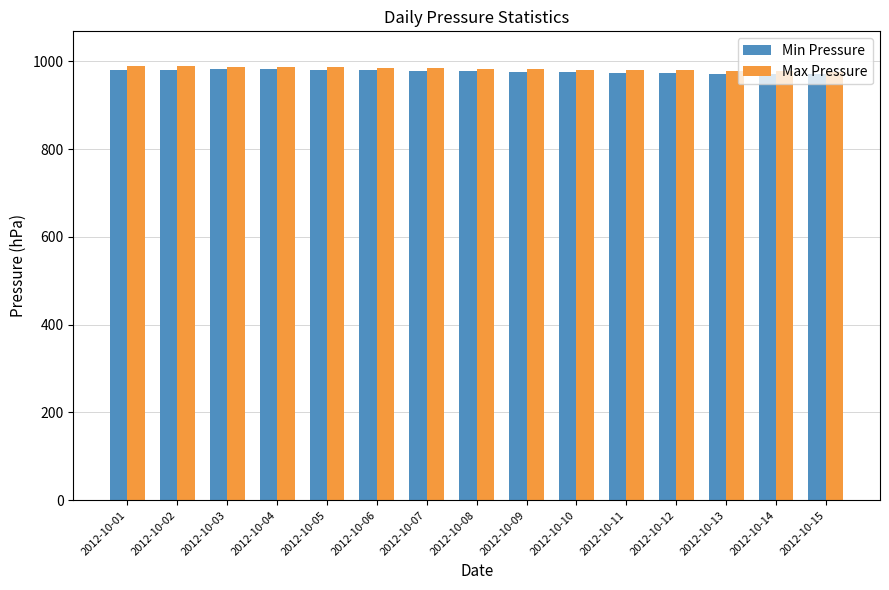

What is the smallest value displayed?

970